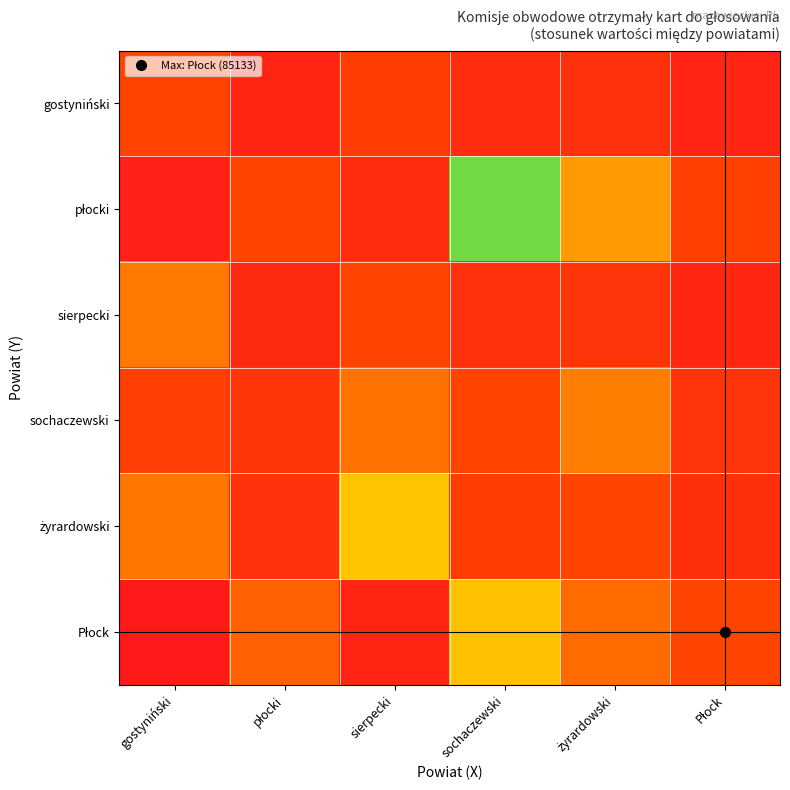

How many series are shown in this chart?

6